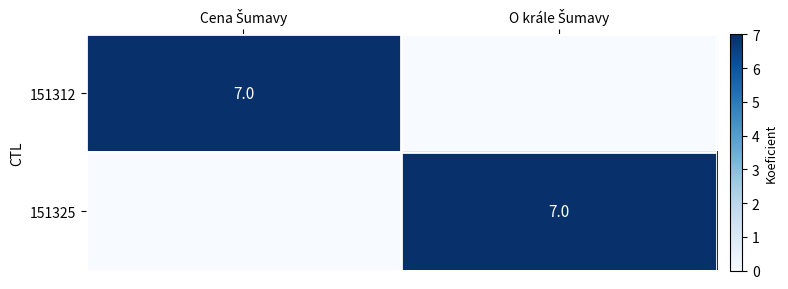

What is the difference between the maximum and minimum values in the 151325 series?

7